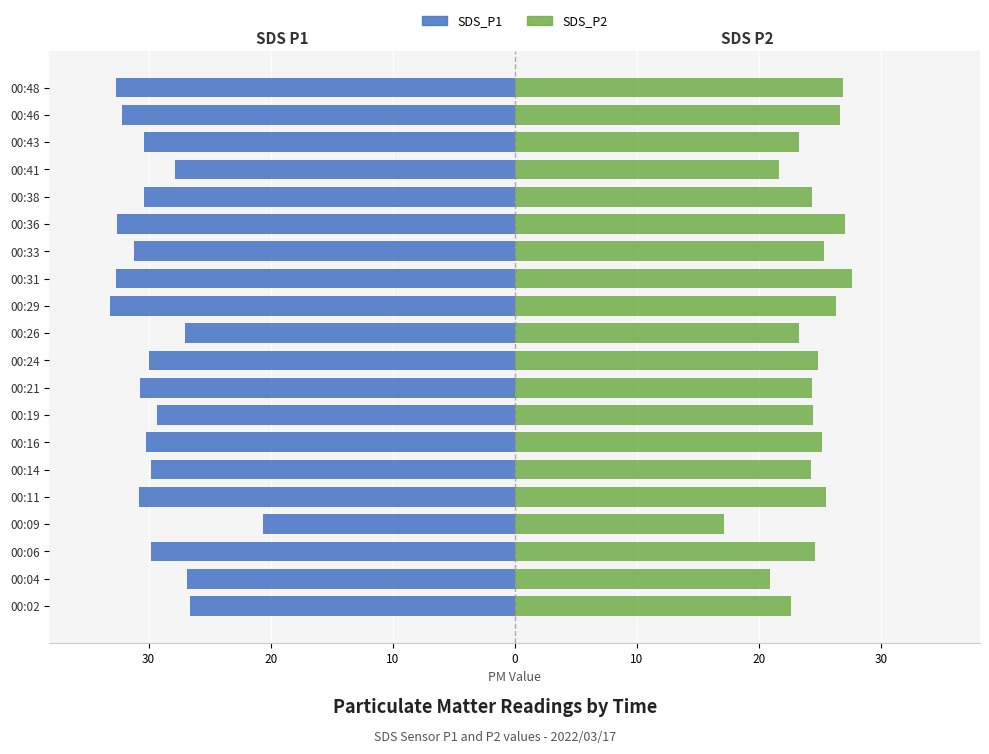

What is the maximum value for SDS_P1?

-20.6